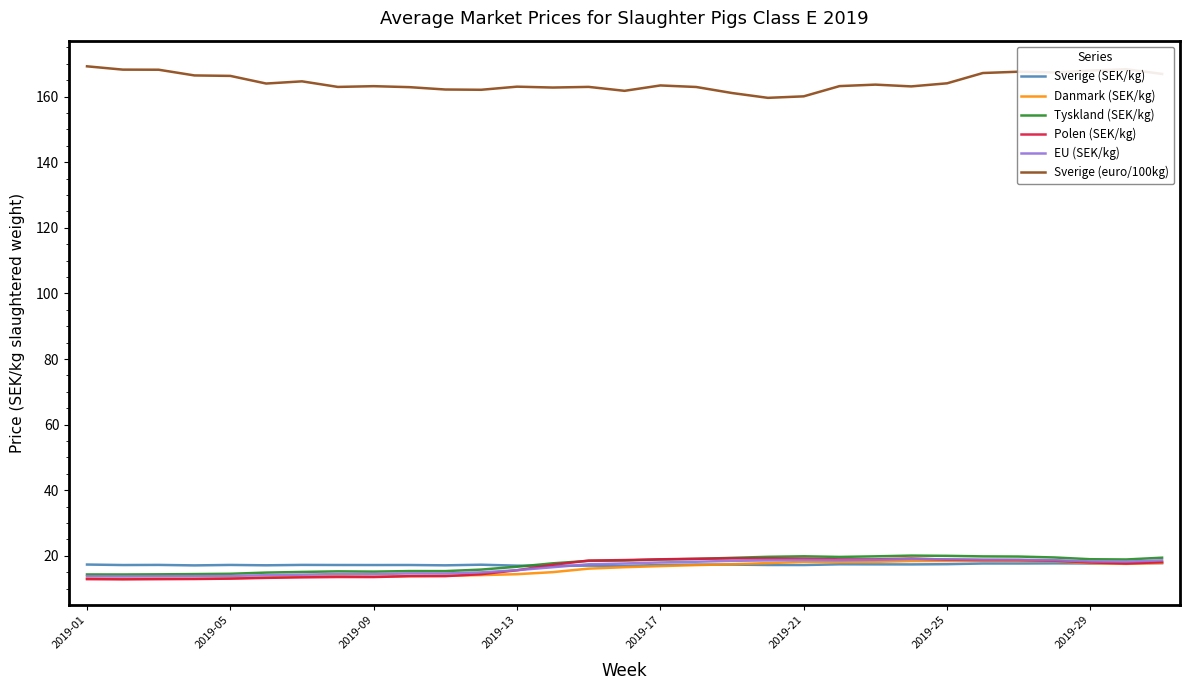

True or false: Sverige (SEK/kg) and Sverige (euro/100kg) cross at least once.

False